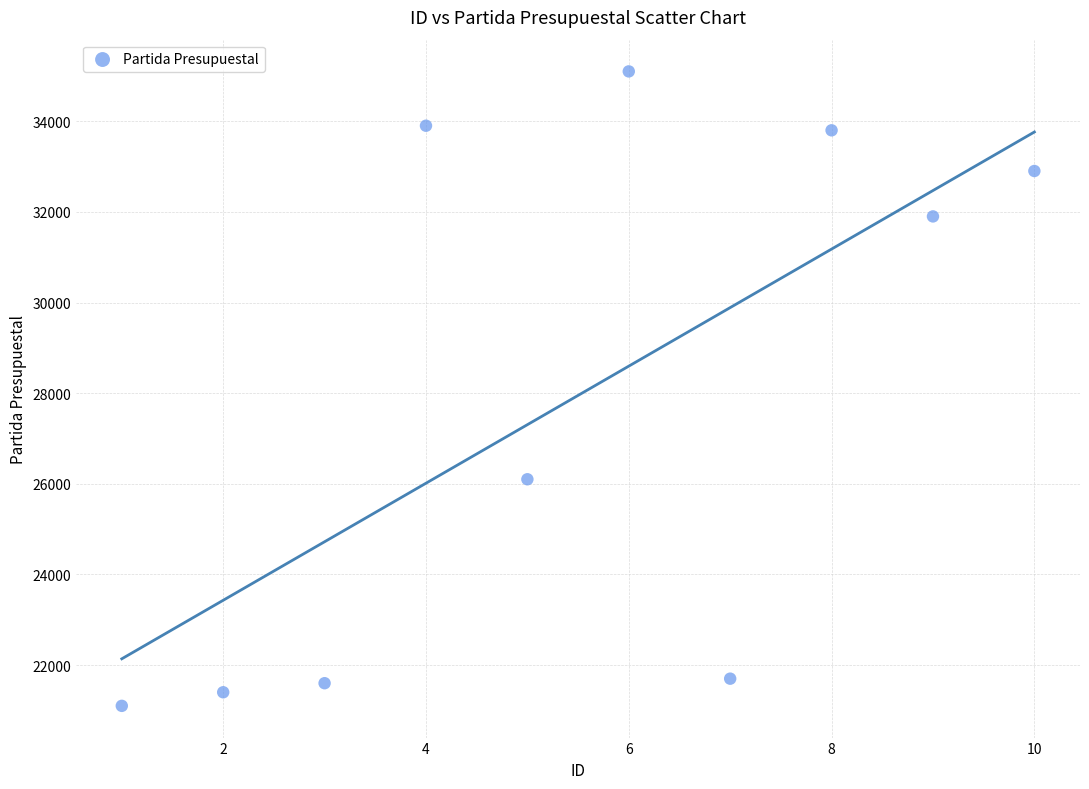

What Y value in the scatter plot is closest to 28101?

26101